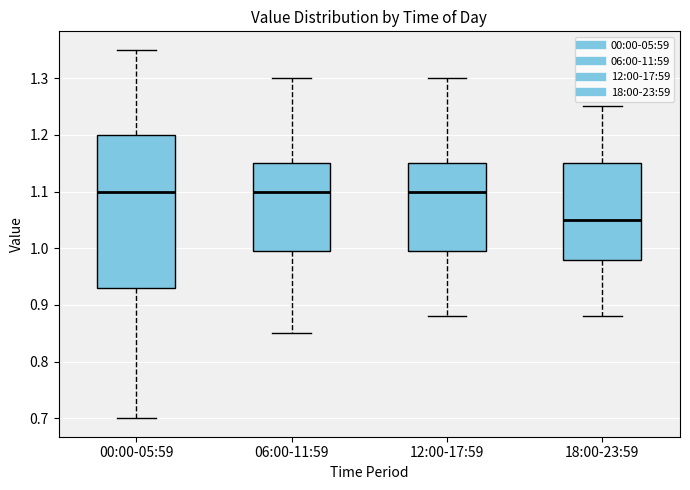

Reading left to right, transcribe this box plot: for each box, give where its median line is, the range the box spans, and where its two whiskers end, as read against the y-axis. The values are not printed on the chart, so give them approximately, as read against the axis.

00:00-05:59: median 1.10, box 0.93 to 1.20, whiskers 0.70 to 1.35
06:00-11:59: median 1.10, box 1.00 to 1.15, whiskers 0.85 to 1.30
12:00-17:59: median 1.10, box 1.00 to 1.15, whiskers 0.88 to 1.30
18:00-23:59: median 1.05, box 0.98 to 1.15, whiskers 0.88 to 1.25